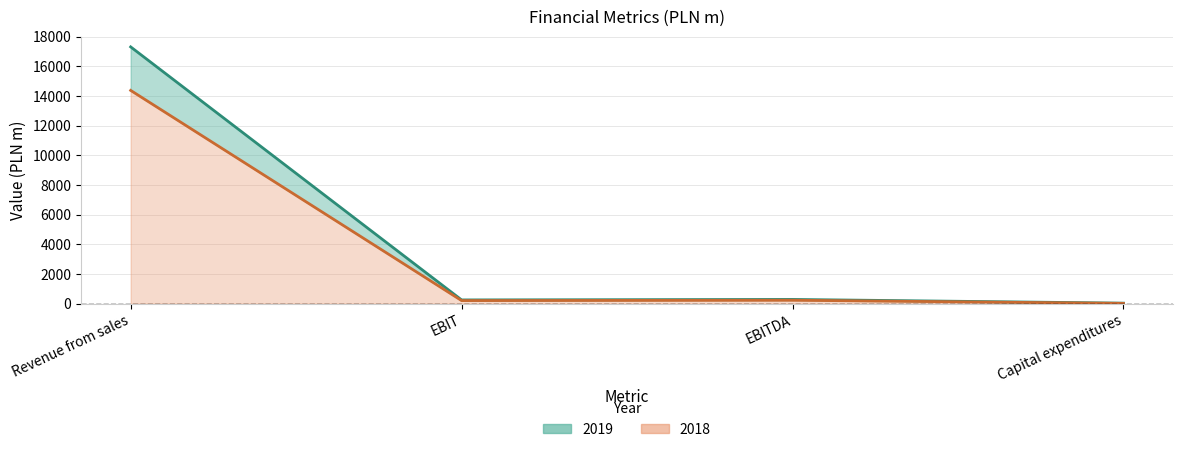

Reading right to left, what are all the values shown in this chart?

2019: 30	280	247	17312
2018: 14	227	203	14377